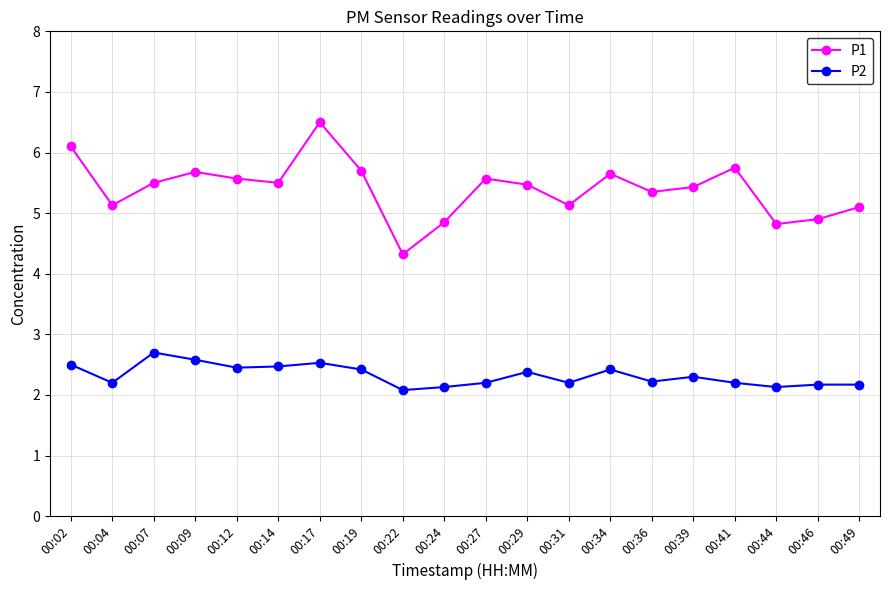

What is the value of the P1 point at the 6th from the left?

5.5